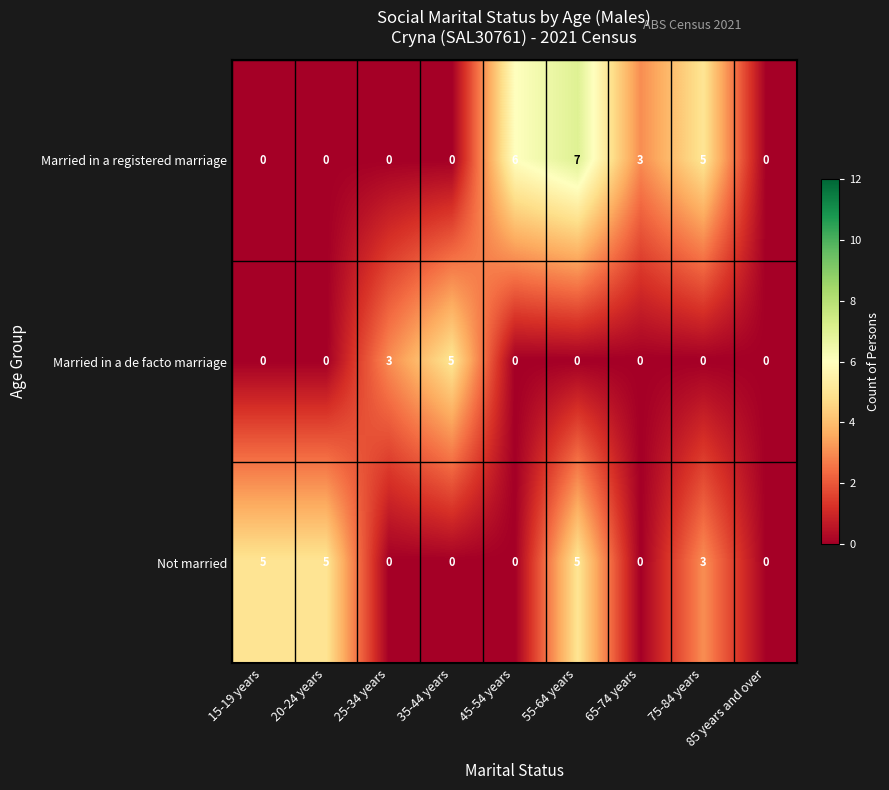

How many categories are shown in the chart?

9